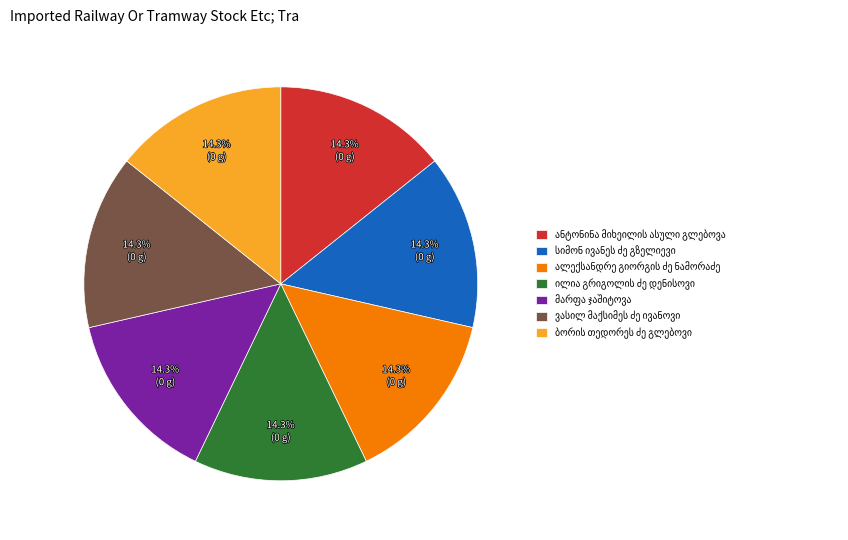

Is there a majority slice in this chart?

No